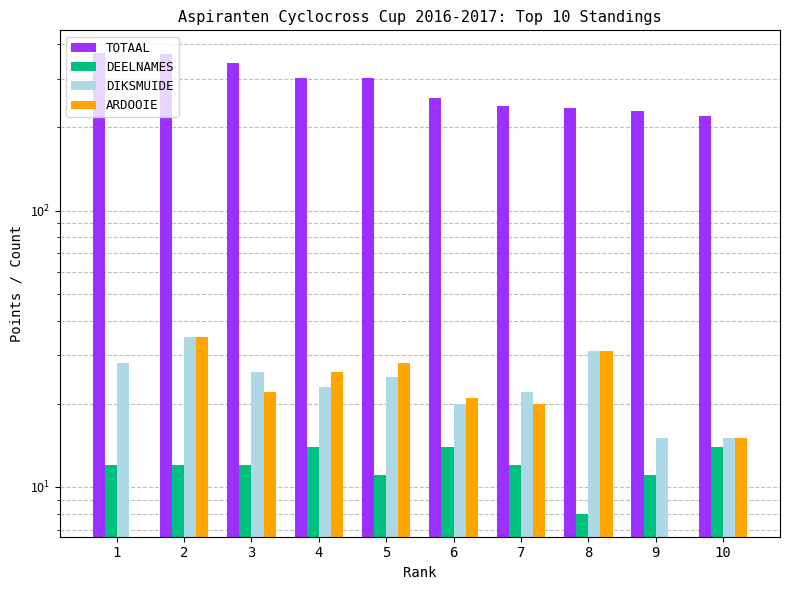

At which label is ARDOOIE closest to 17?

10